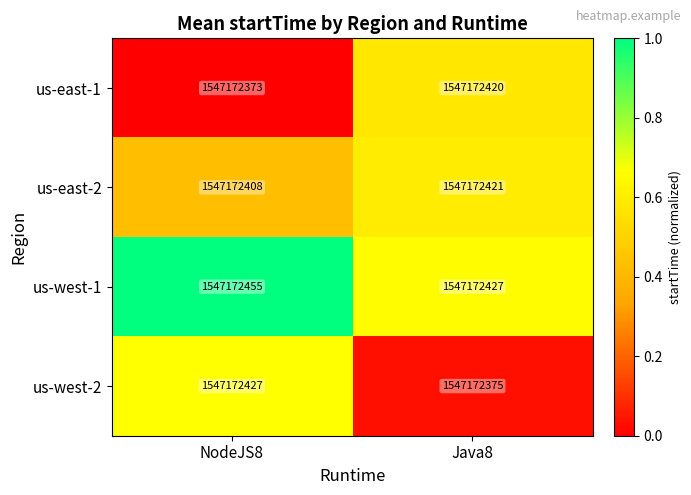

Which has a higher value, Java8 or NodeJS8?

Java8